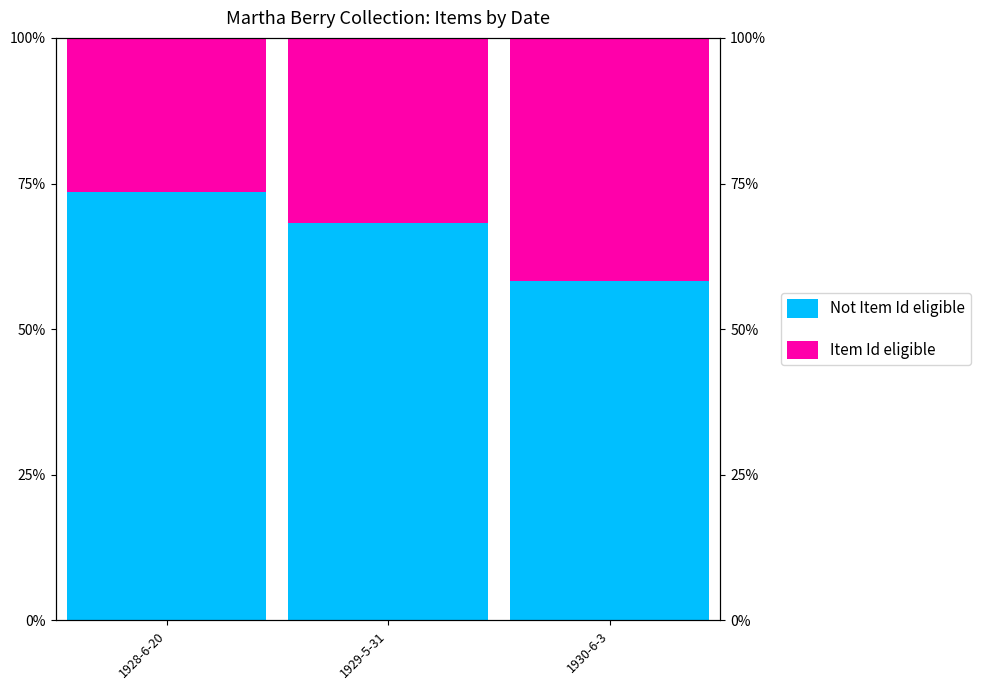

The value of Not Item Id eligible at 1929-5-31 is 68.3. True or false?

True